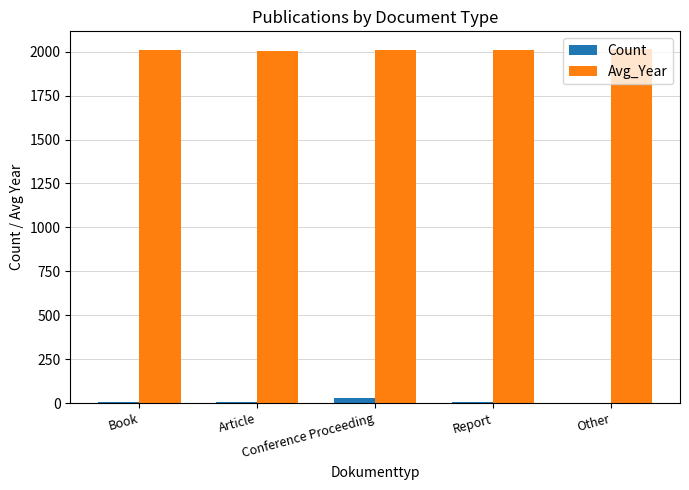

Where does the Avg_Year series first go above 2009?

Conference Proceeding